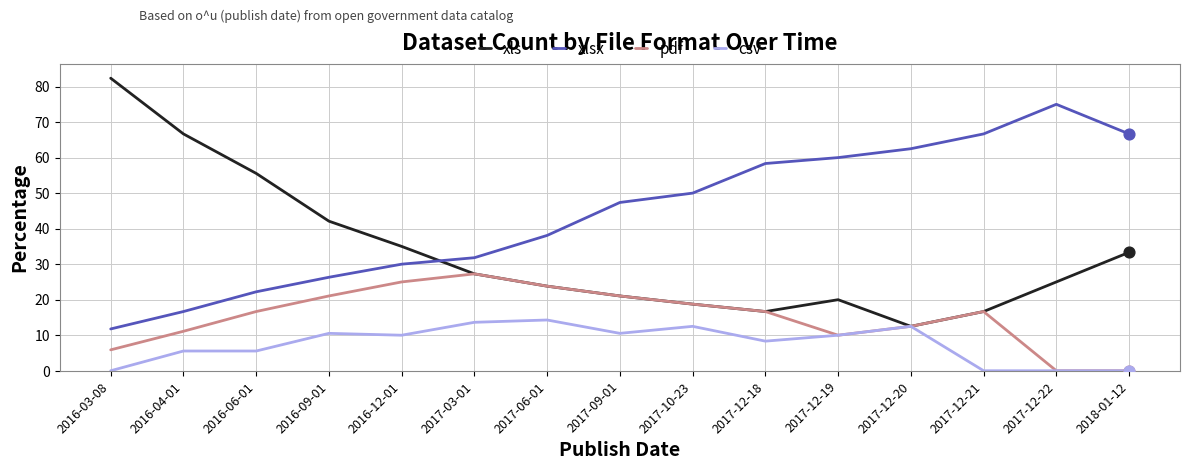

What is the spread (max minus min) of values at 2016-12-01?

25.0